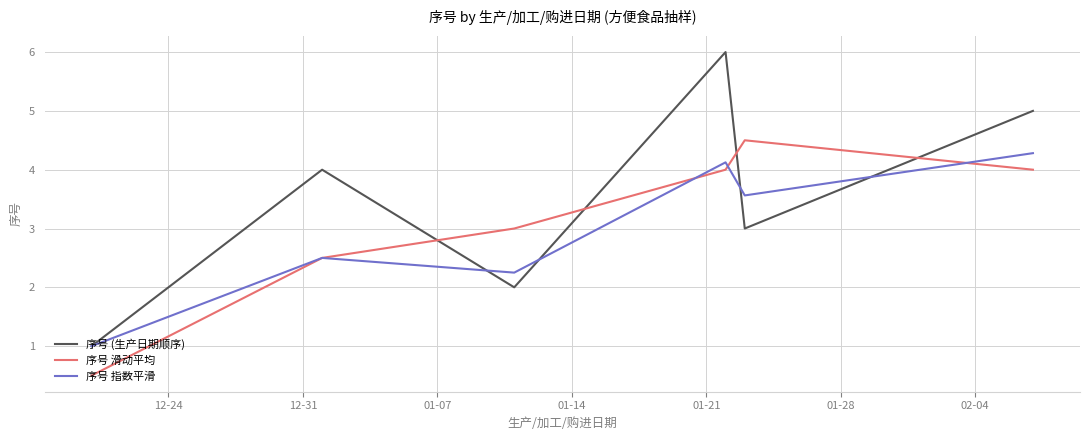

Which series has the largest total across all categories?

序号 (生产日期顺序)